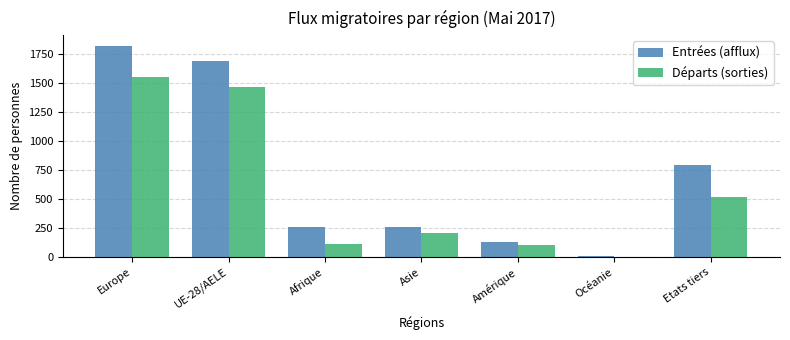

What is the sum of all Départs (sorties) values?

3956